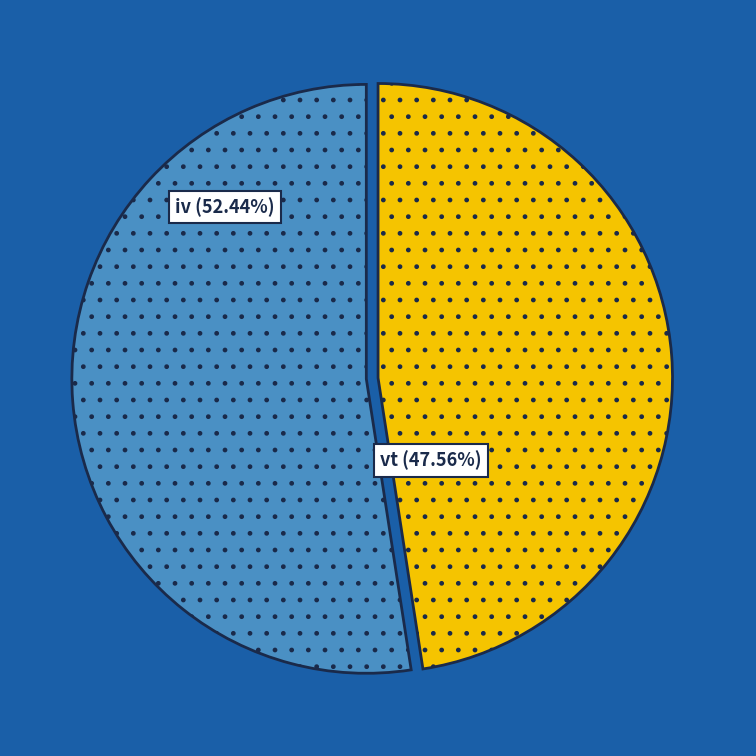

To the nearest percent, what portion does vt represent?

48%